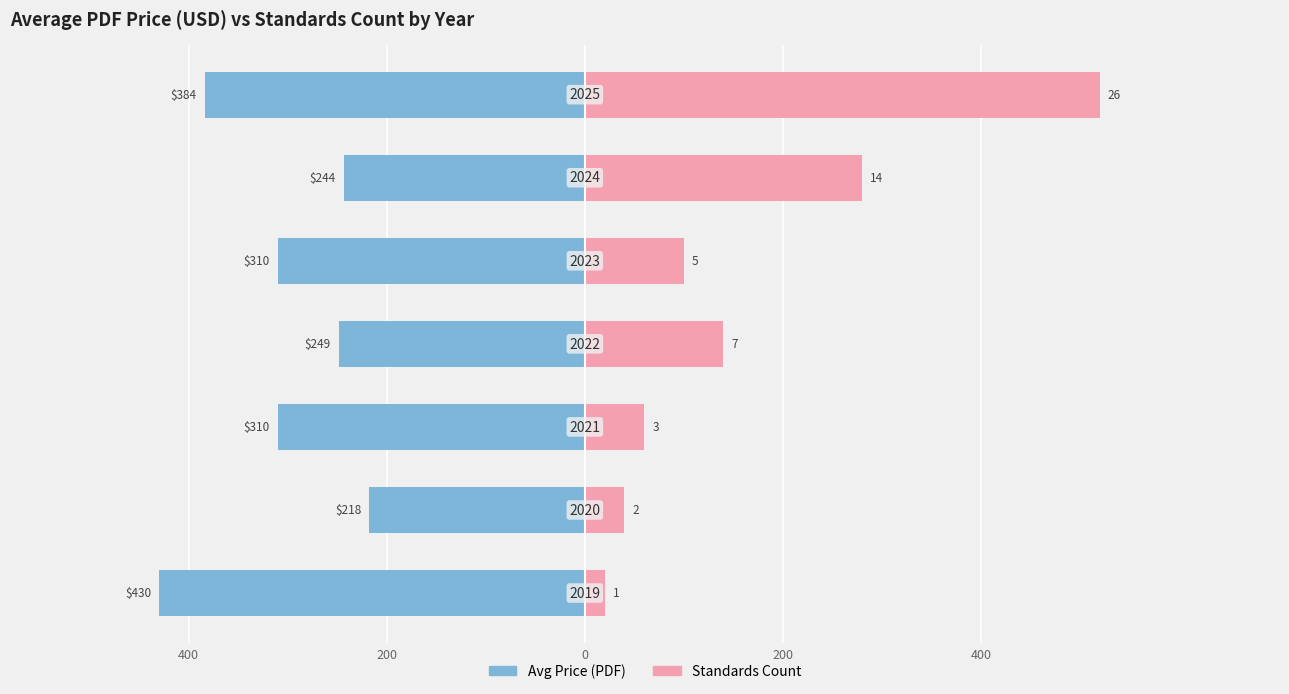

What is the greatest value displayed?

520.0